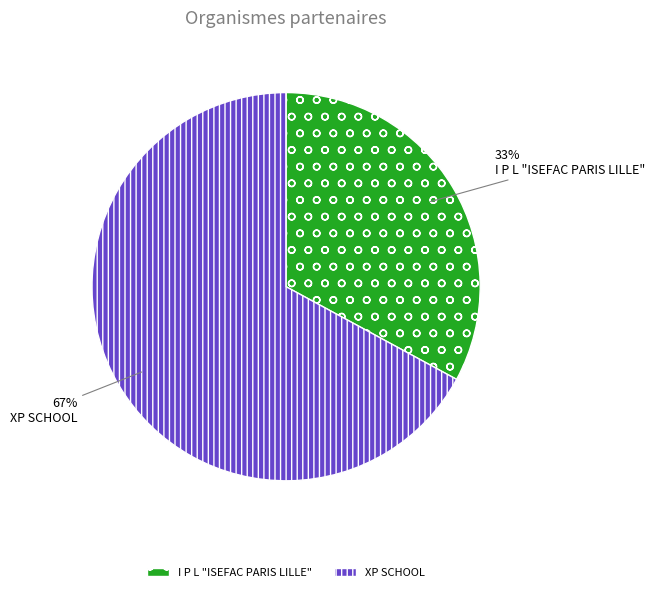

Combined, do XP SCHOOL and I P L "ISEFAC PARIS LILLE" account for over 50%?

Yes